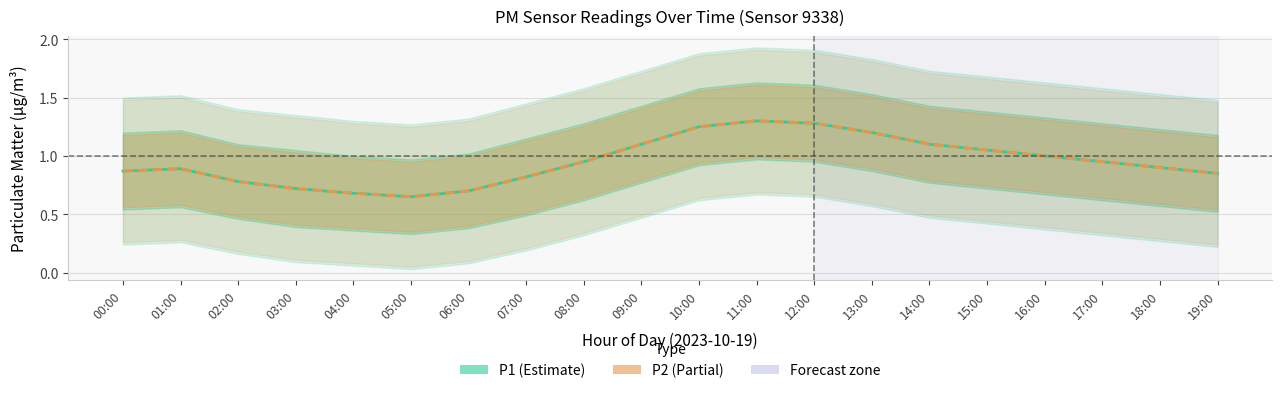

Reading right to left, extract all data points from this chart.

P1: 19:00=0.8	18:00=0.9	17:00=0.9	16:00=1.0	15:00=1.1	14:00=1.1	13:00=1.2	12:00=1.3	11:00=1.3	10:00=1.2	09:00=1.1	08:00=0.9	07:00=0.8	06:00=0.7	05:00=0.7	04:00=0.7	03:00=0.7	02:00=0.8	01:00=0.9	00:00=0.9
P2: 19:00=0.8	18:00=0.9	17:00=0.9	16:00=1.0	15:00=1.1	14:00=1.1	13:00=1.2	12:00=1.3	11:00=1.3	10:00=1.2	09:00=1.1	08:00=0.9	07:00=0.8	06:00=0.7	05:00=0.7	04:00=0.7	03:00=0.7	02:00=0.8	01:00=0.9	00:00=0.9